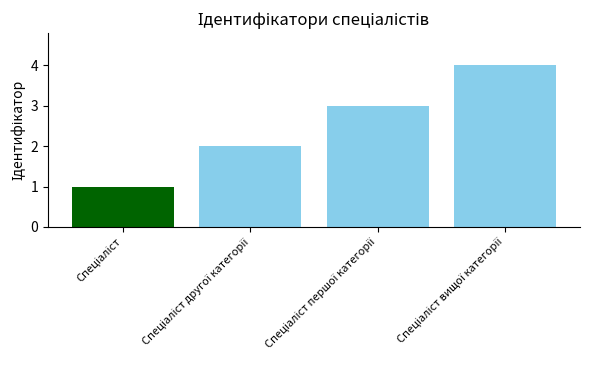

What is the difference between the maximum and minimum values?

3